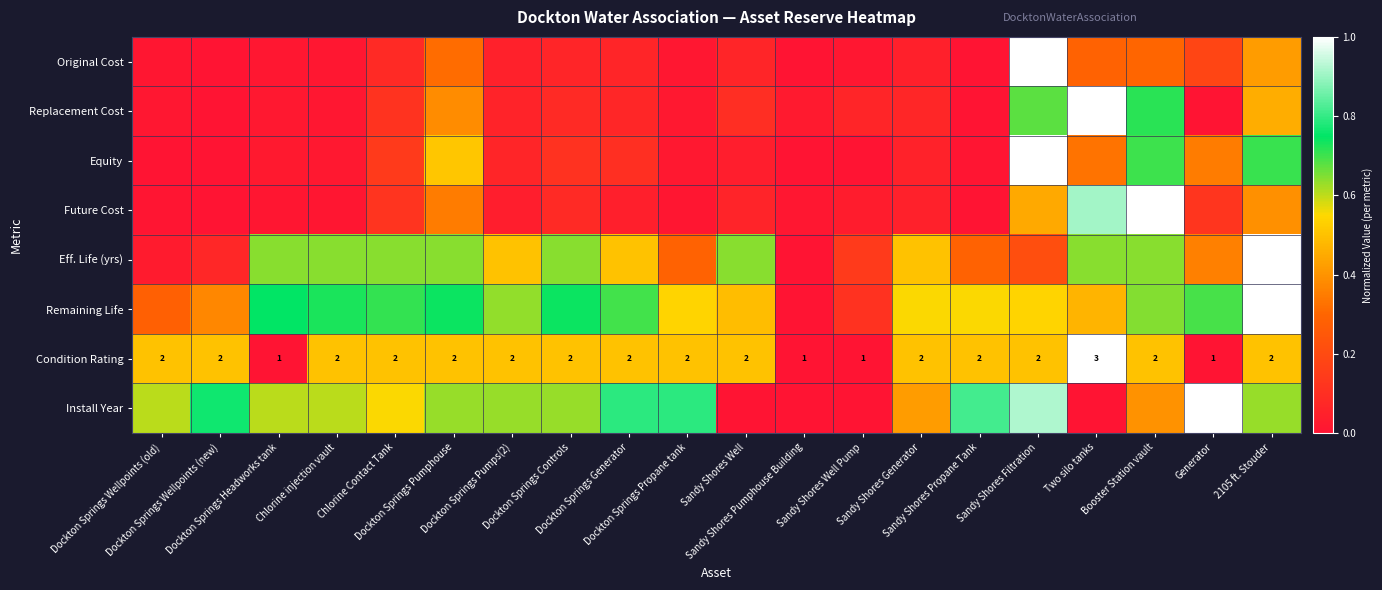

The value of Install Year at Dockton Springs Controls is 1.1. True or false?

False